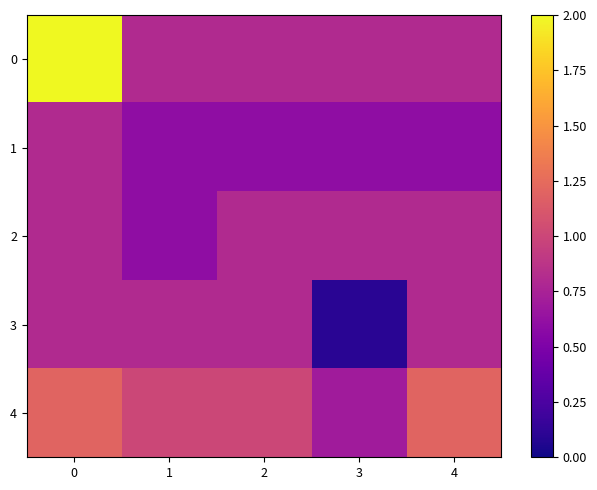

Which series changed the most between 2 and 3?

3